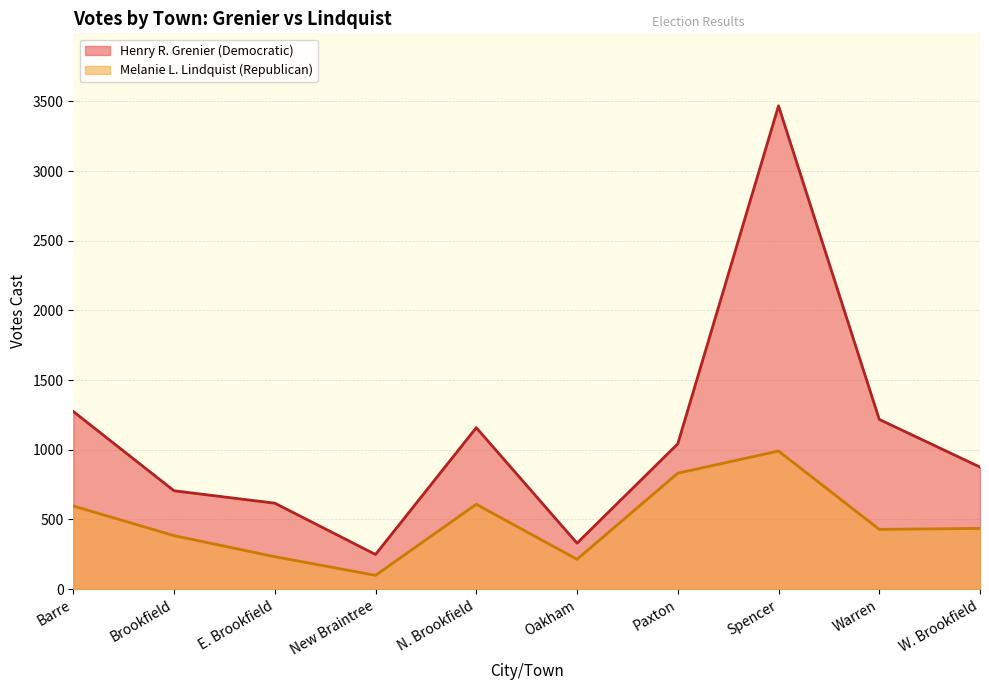

What is the smallest value displayed?

99